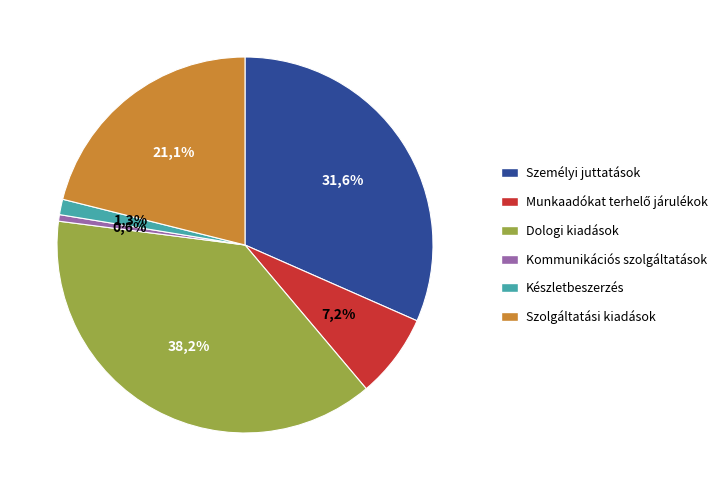

How much of the chart is everything except Kommunikációs szolgáltatások?

99.4%